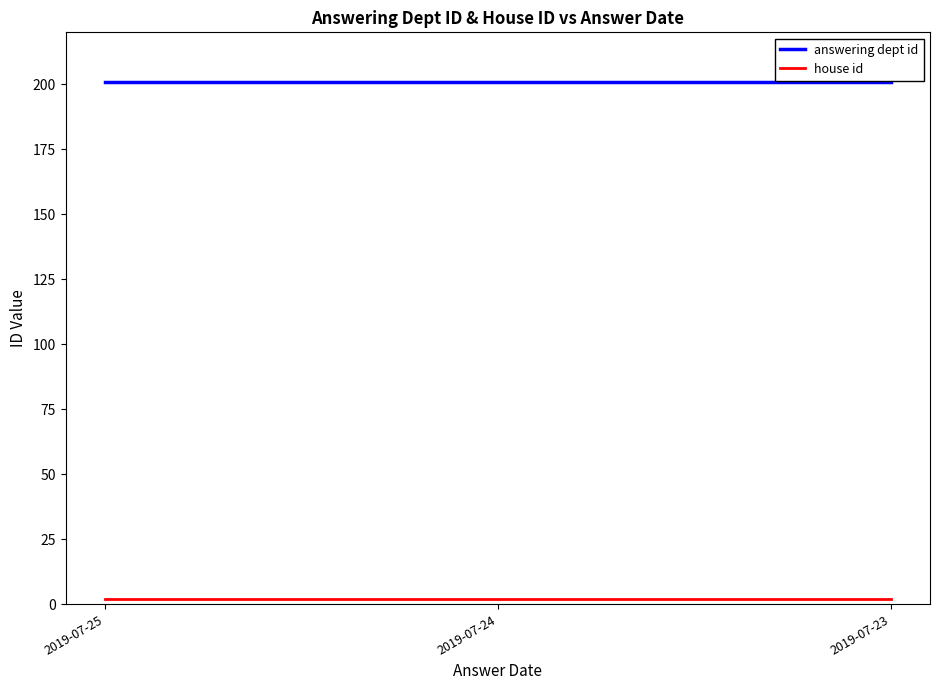

Is this an area chart (filled region under the line)?

No